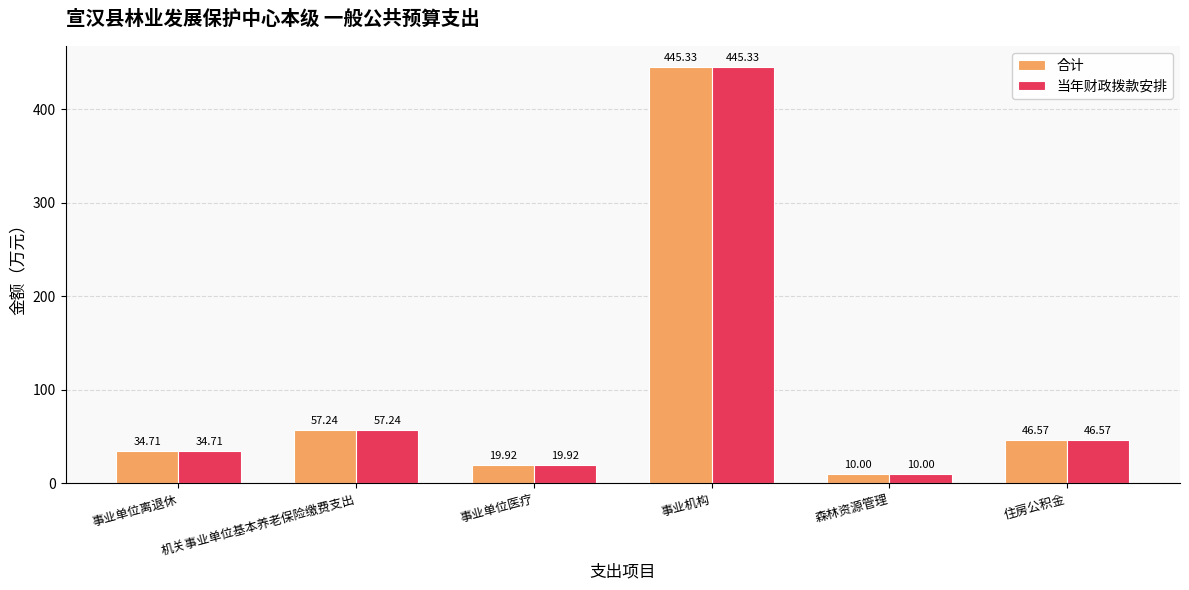

Is it true that 当年财政拨款安排 equals 78.8 at 住房公积金?

False